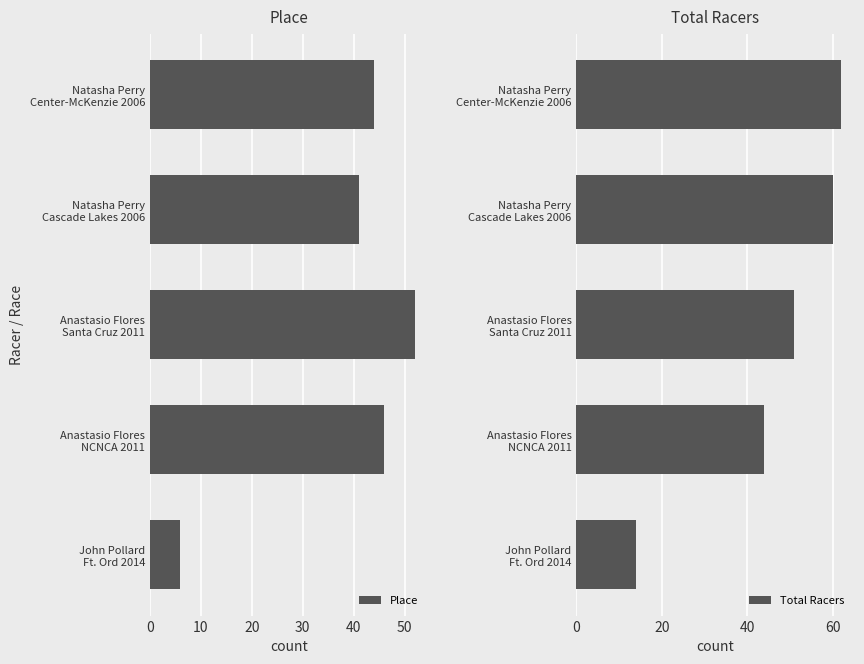

How many data points in Place are less than 44?

2